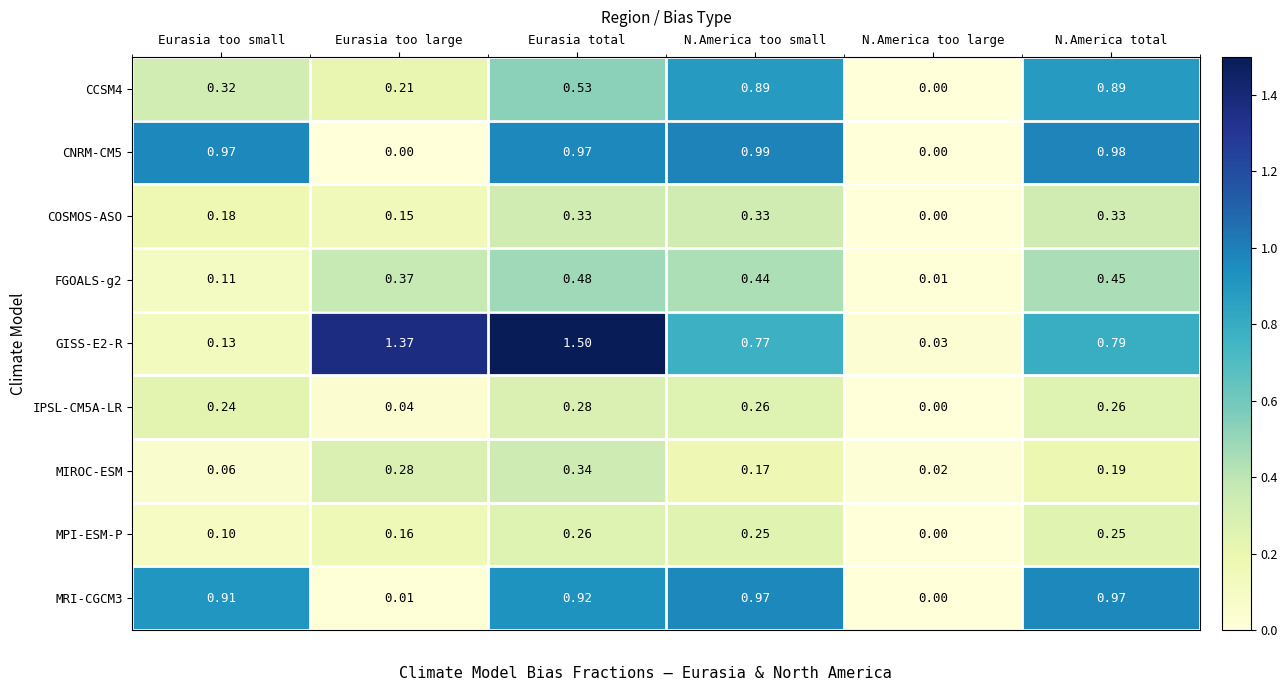

At which label is MIROC-ESM closest to 0?

N.America too large